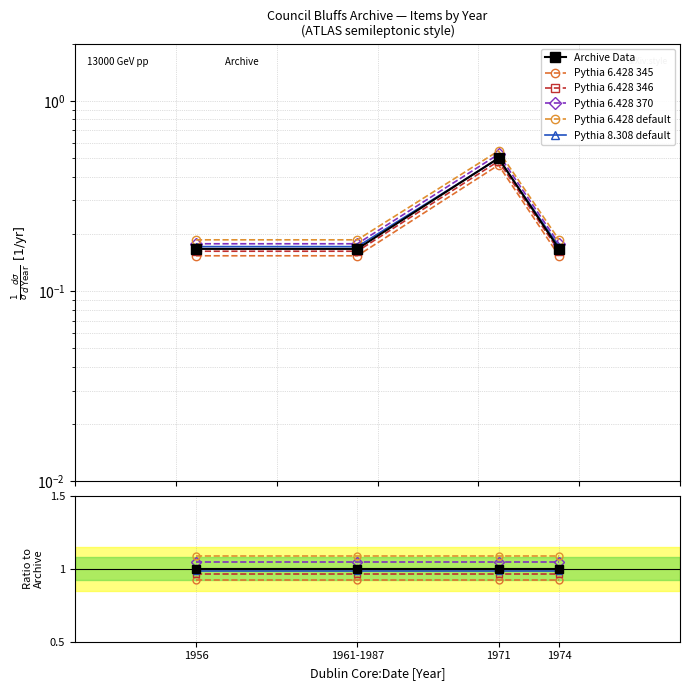

What are all the series names shown in the legend?

Archive Data, Pythia 6.428 345, Pythia 6.428 346, Pythia 6.428 370, Pythia 6.428 default, Pythia 8.308 default